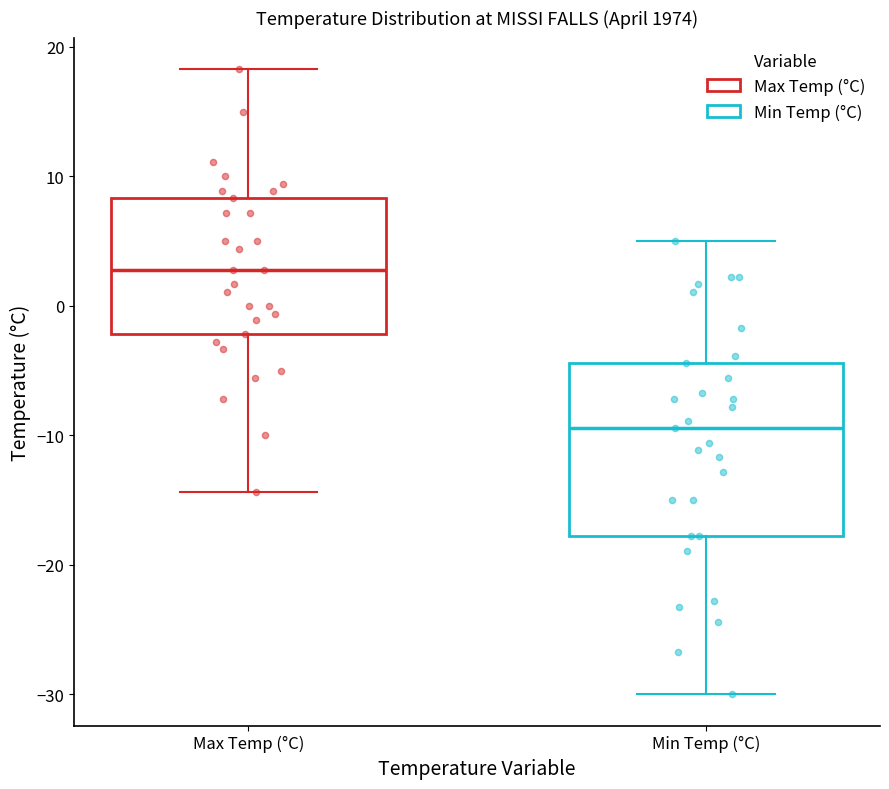

Which box is the tallest, from its lower edge to its upper edge?

Min Temp (°C)